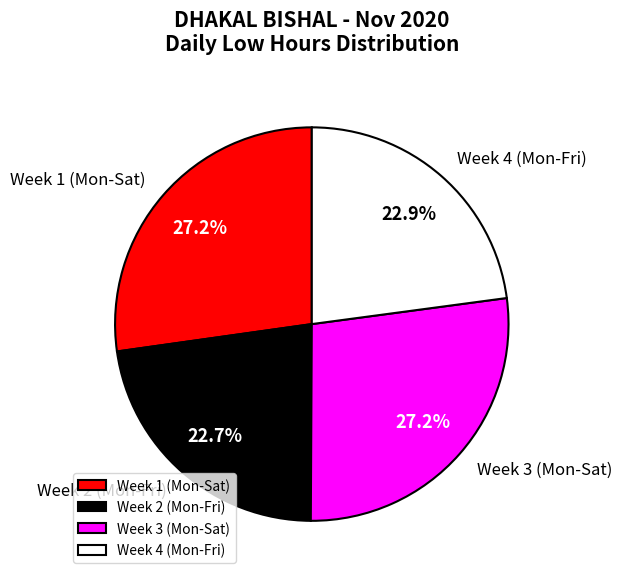

How many segments does this pie chart have?

4